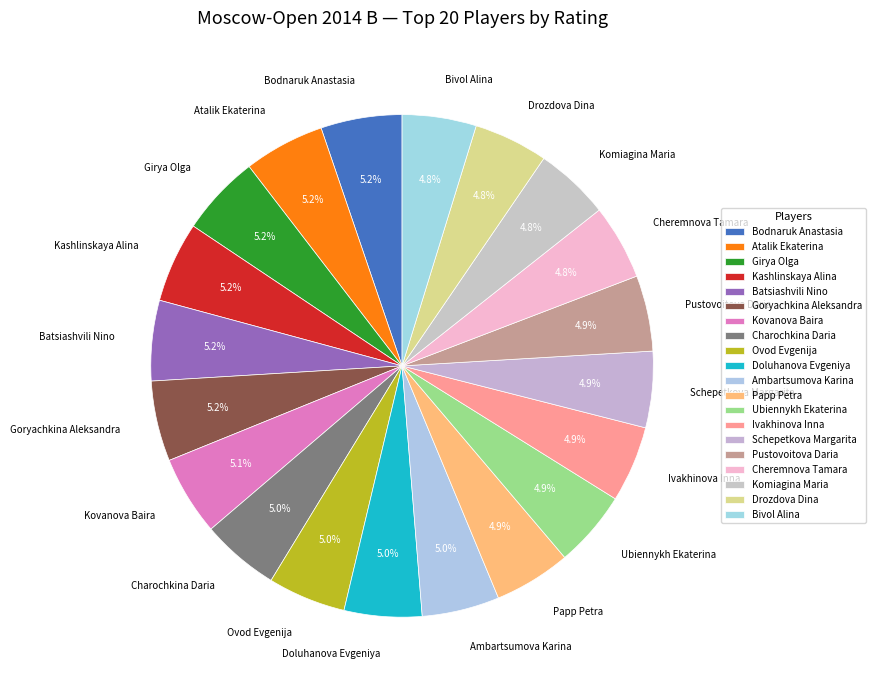

Is Ubiennykh Ekaterina the majority of the pie?

No